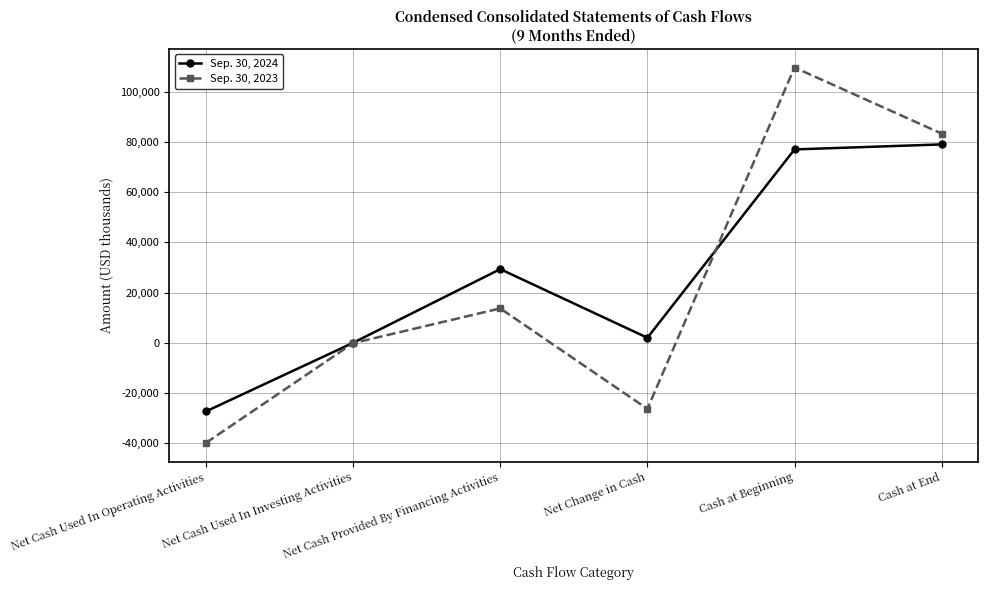

Reading right to left, list all the values displayed in this chart.

Sep. 30, 2024: 78982	76990	1992	29324	-11	-27321
Sep. 30, 2023: 83288	109608	-26320	13678	-153	-39845